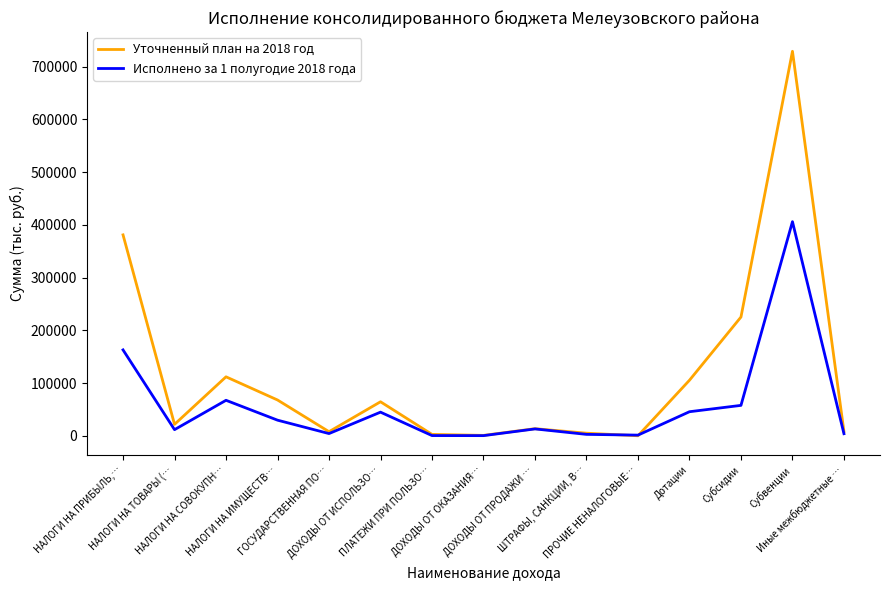

Which series has the largest range (max minus min)?

Уточненный план на 2018 год